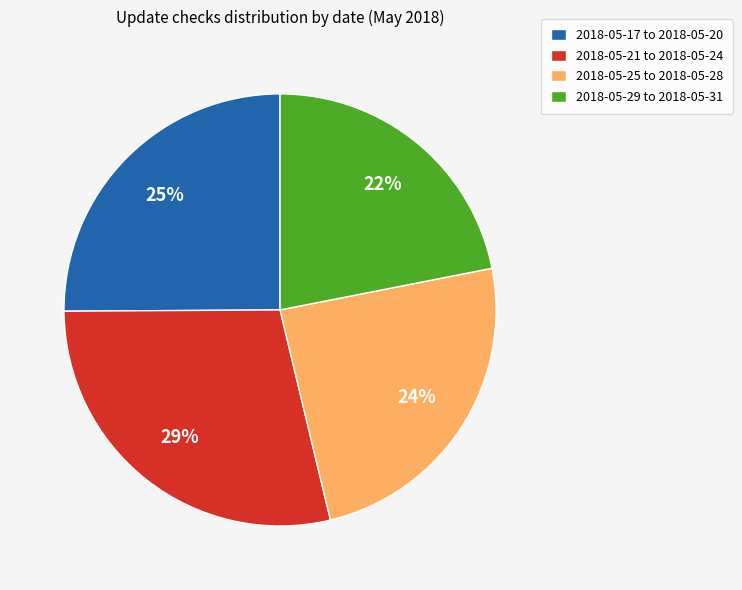

Approximately how many times larger is the value at 2018-05-17 to 2018-05-20 compared to 2018-05-29 to 2018-05-31?

1.1